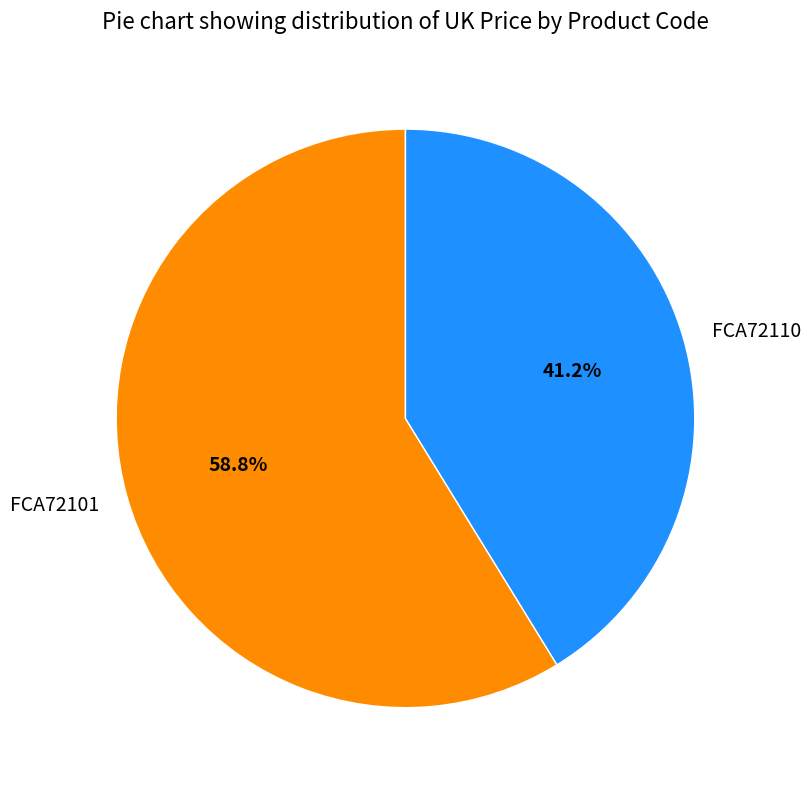

Between FCA72101 and FCA72110, which is larger?

FCA72101